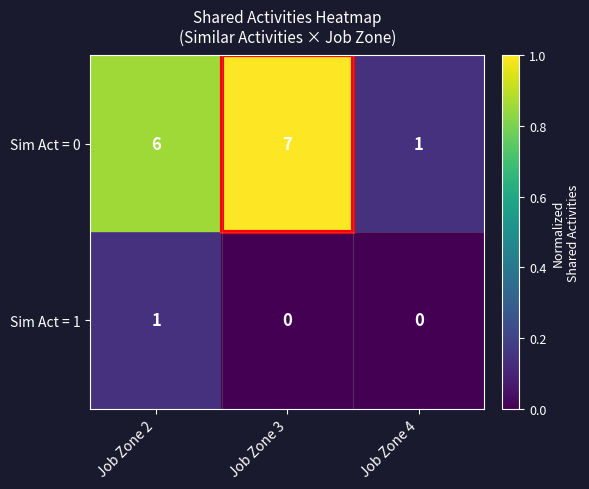

Which series changed the most between Job Zone 3 and Job Zone 4?

Sim Act = 0